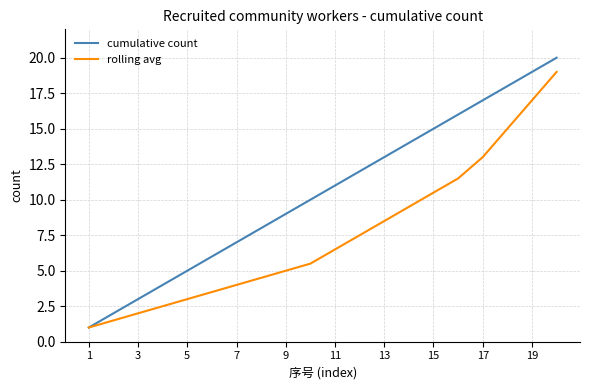

How many lines are shown in the chart?

2